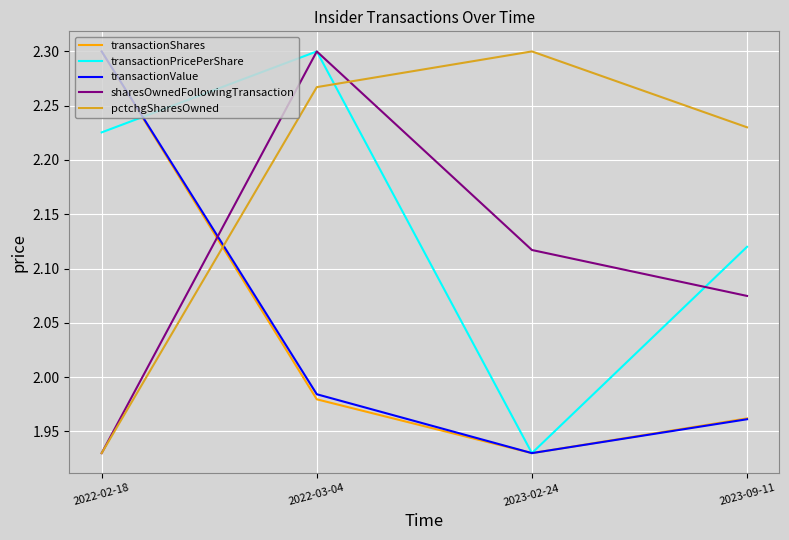

What are all the series names shown in the legend?

transactionShares, transactionPricePerShare, transactionValue, sharesOwnedFollowingTransaction, pctchgSharesOwned